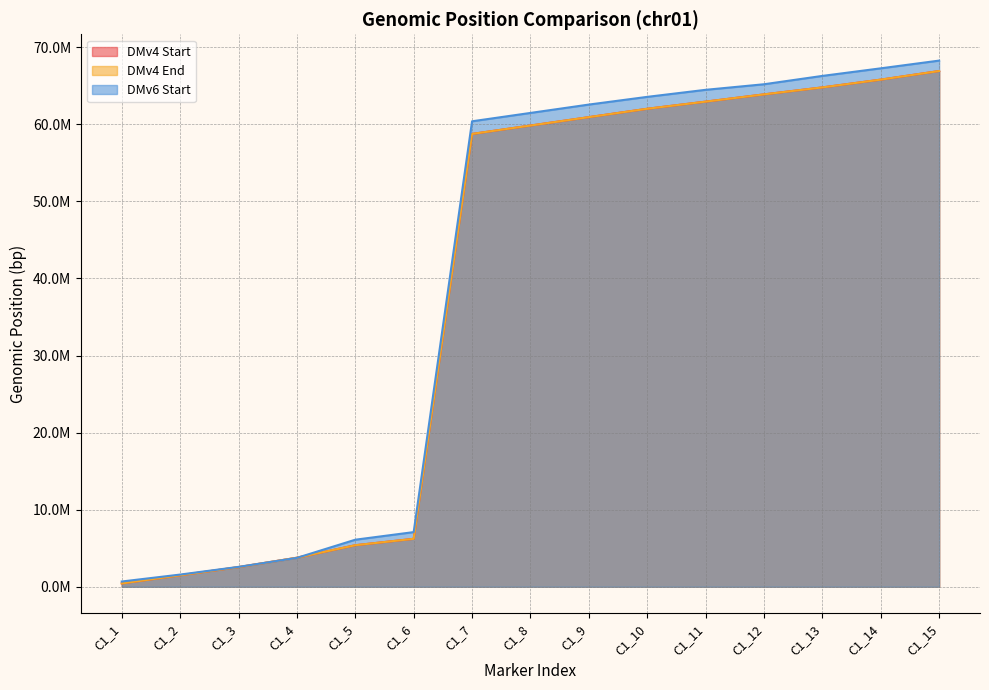

Between C1_10 and C1_13, which is larger?

C1_13